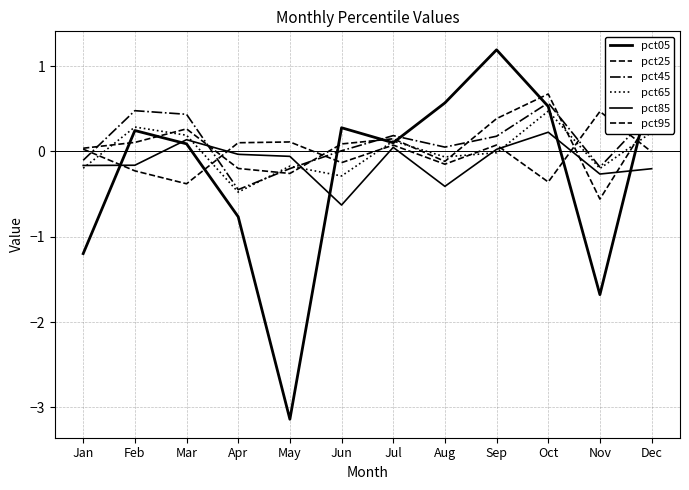

How many values in pct45 are below zero?

4